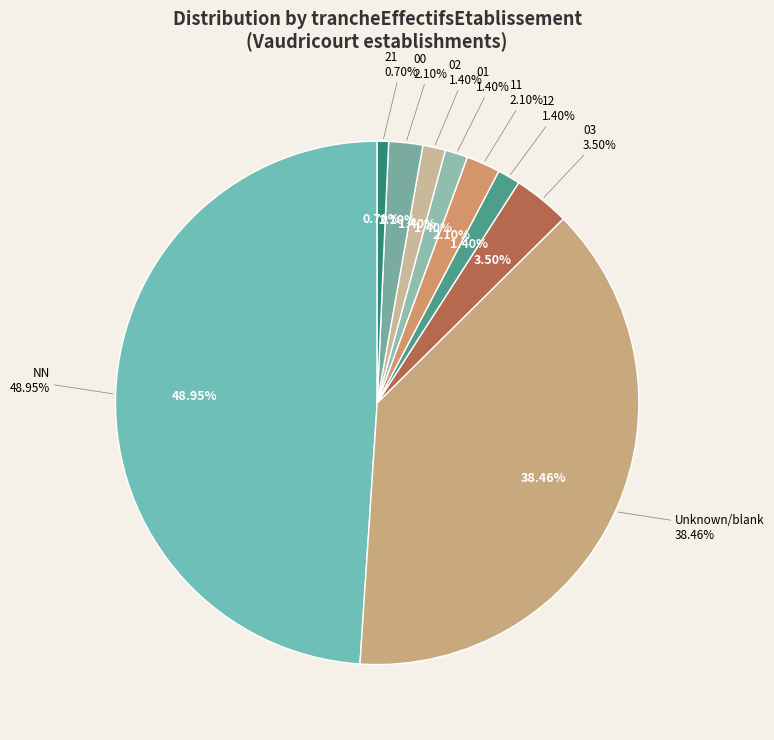

Which category has the biggest portion of the pie?

NN